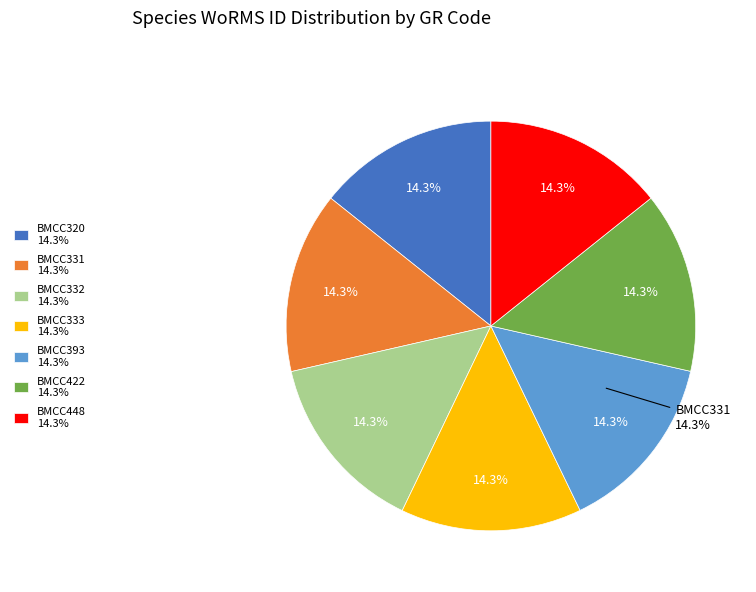

How many segments does this pie chart have?

7